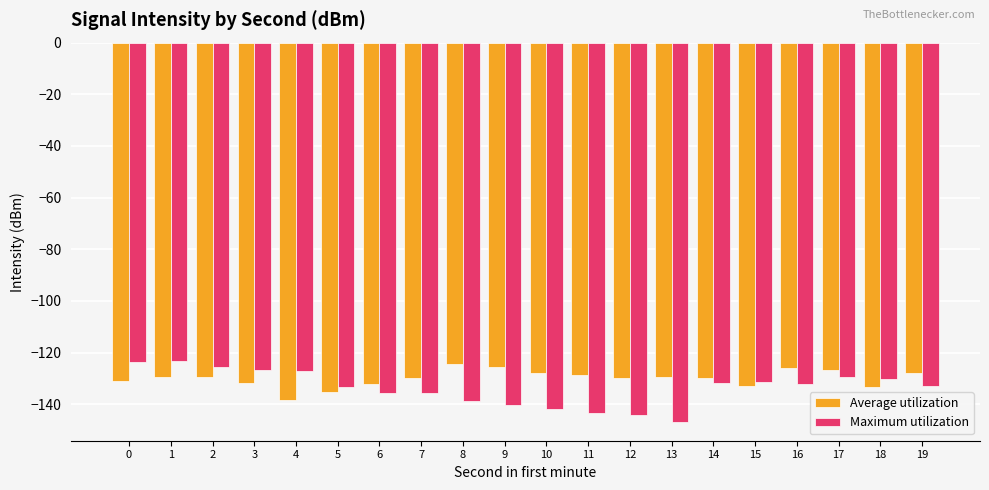

At 18, list the series in order from smallest to largest.

Average utilization, Maximum utilization